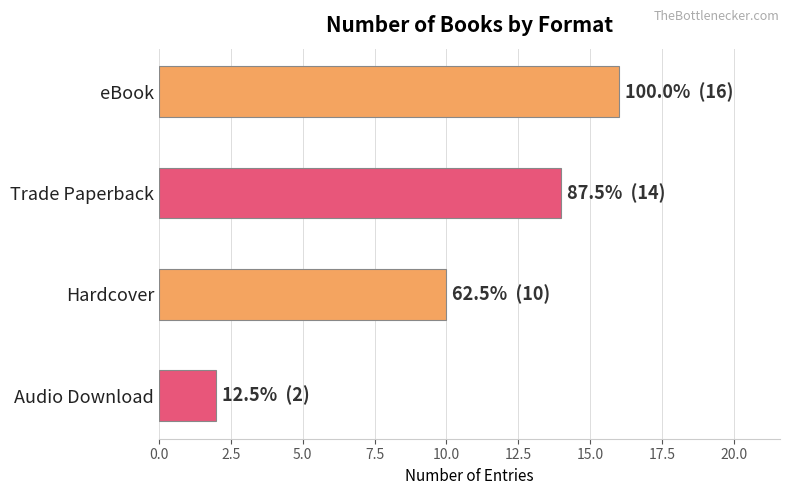

The value at Audio Download is 1. True or false?

False